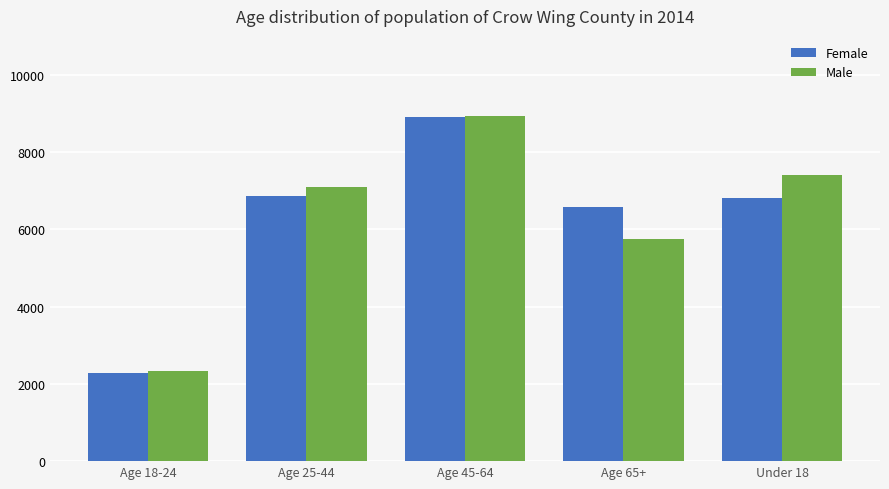

The value of Male at Age 25-44 is 7093. True or false?

True